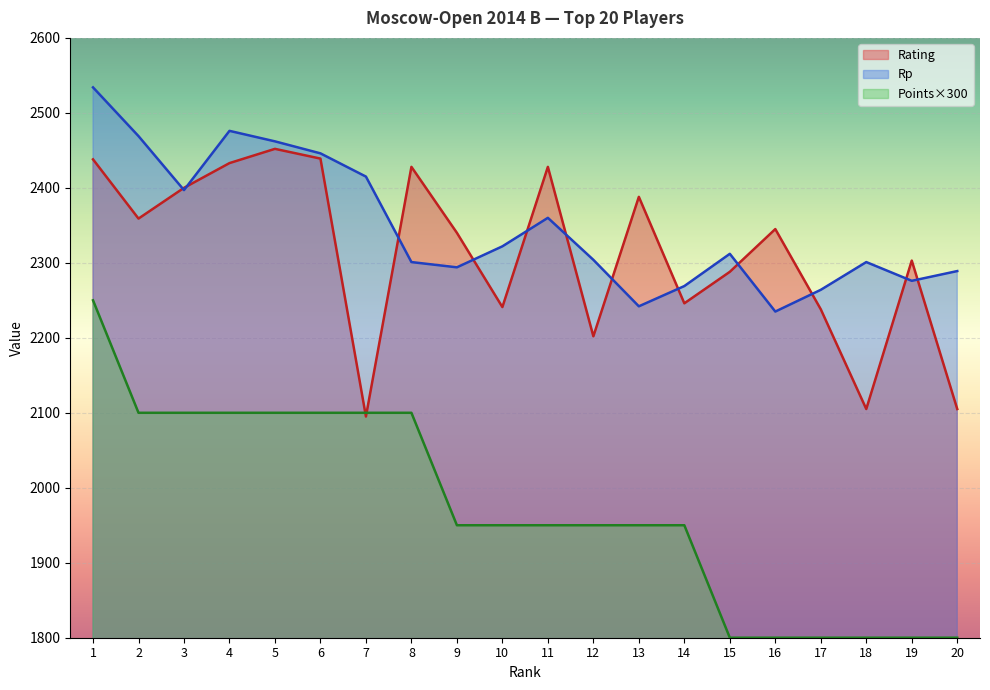

At which label does Rp first exceed 2312?

1